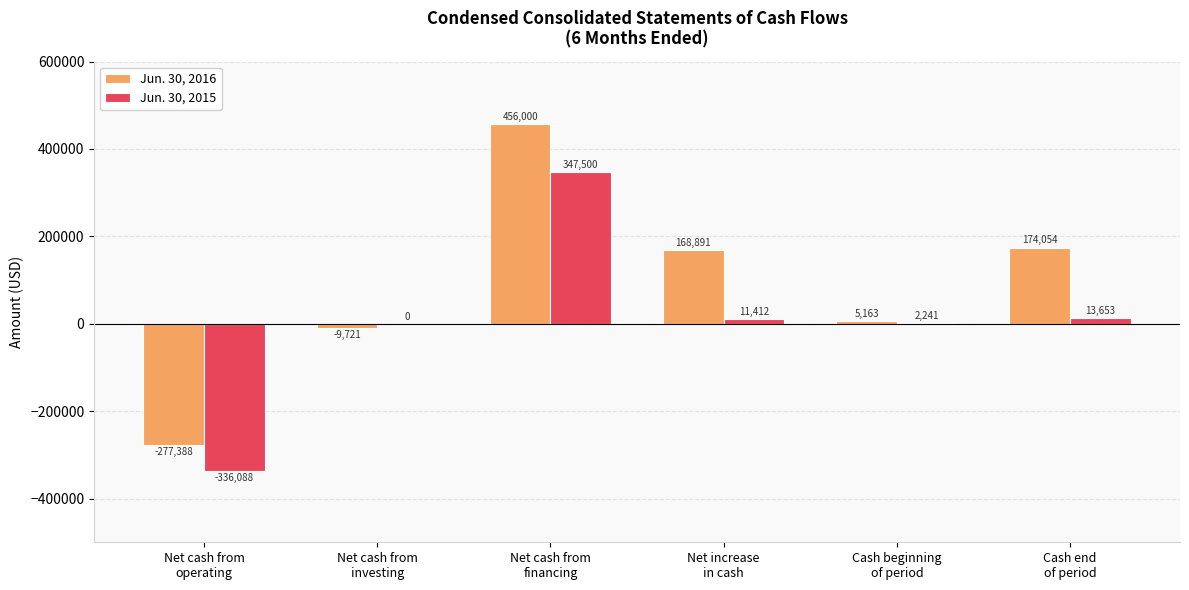

What is the total value across all series at Net cash from
operating?

-613476